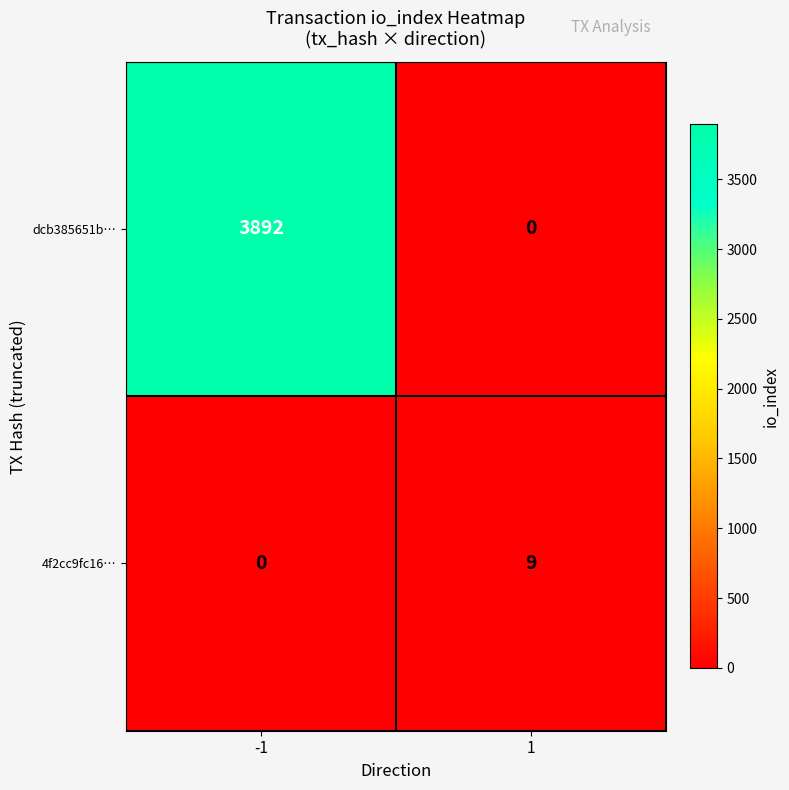

Between -1 and 1, which series saw the biggest shift?

dcb385651b…